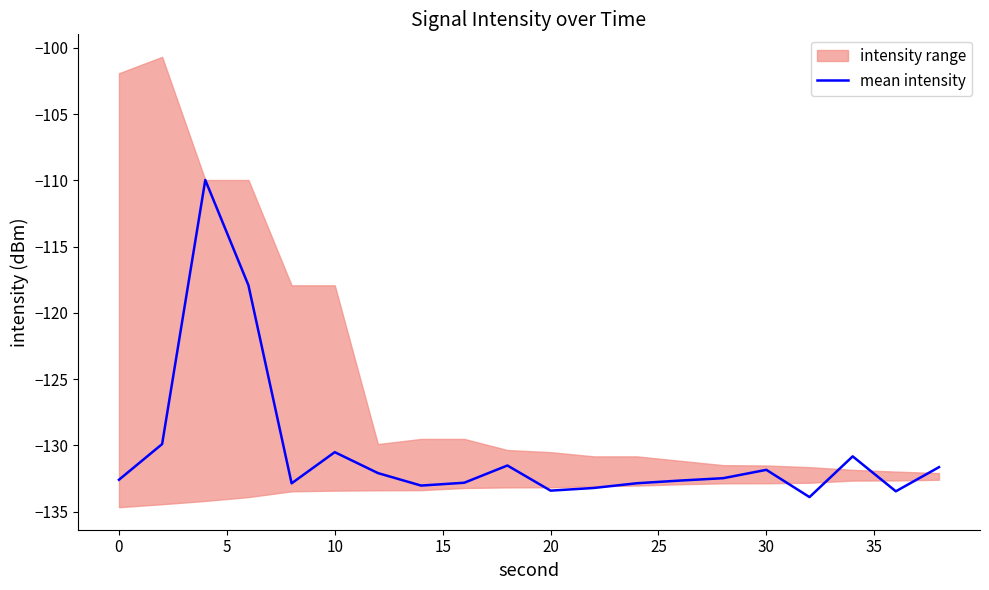

True or false: the data has more than 1 interior local peaks.

True